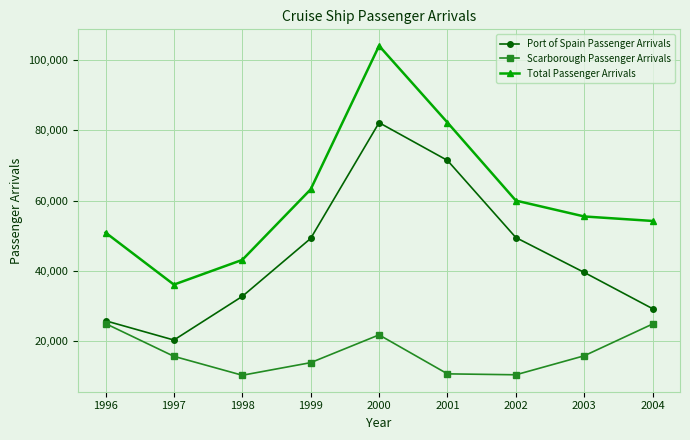

Between 1996 and 2002, which series saw the biggest shift?

Port of Spain Passenger Arrivals